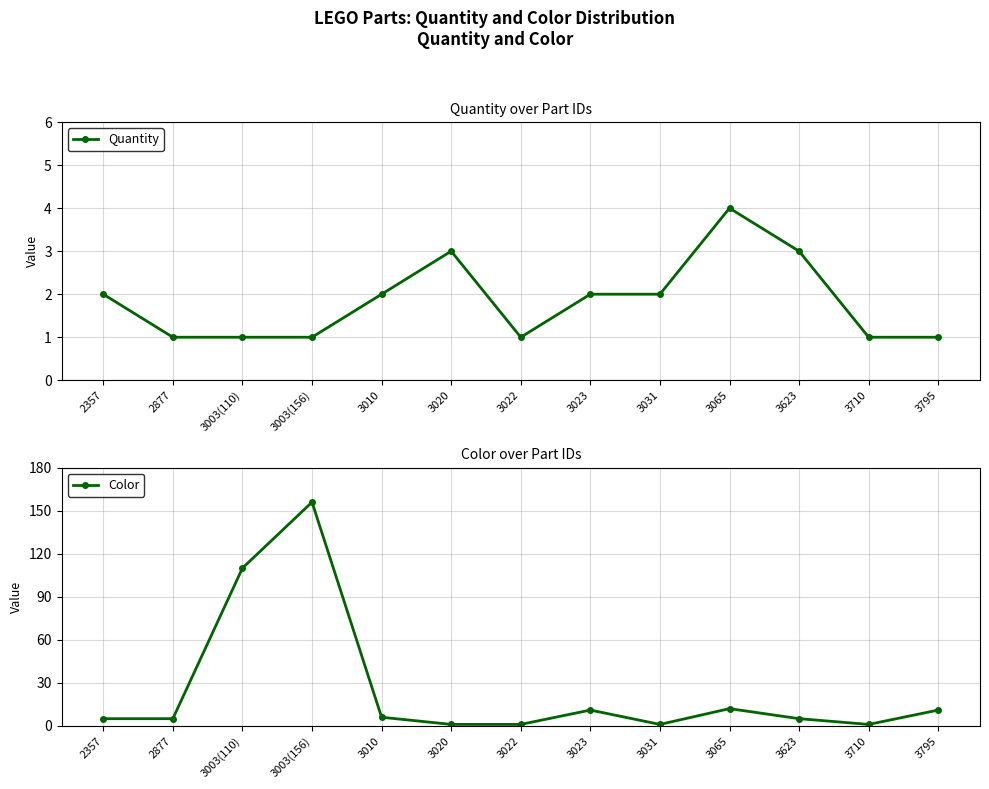

What is the maximum value for Color?

156